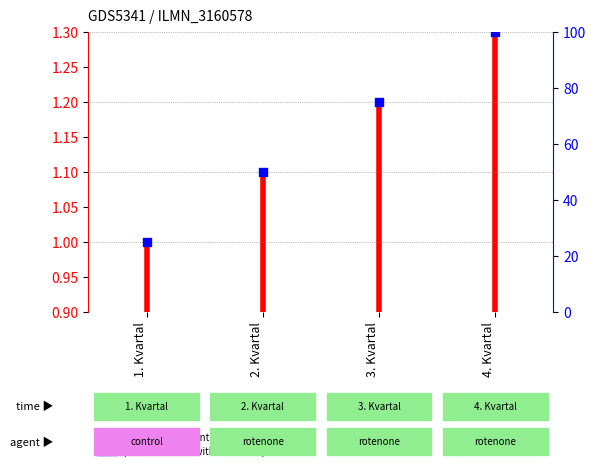

Which has a higher value, 3. Kvartal or 1. Kvartal?

3. Kvartal